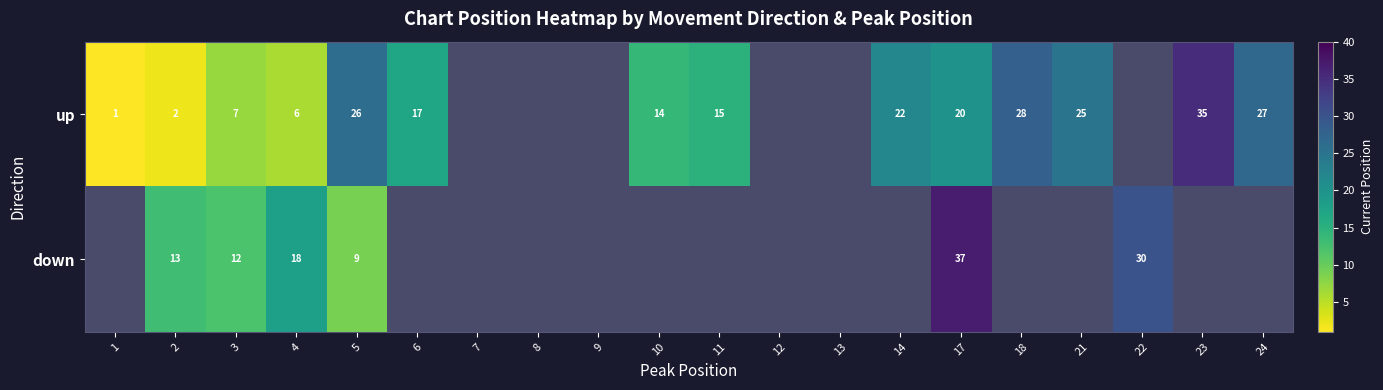

Is the value of down at 17 greater than the value of up at 23?

Yes